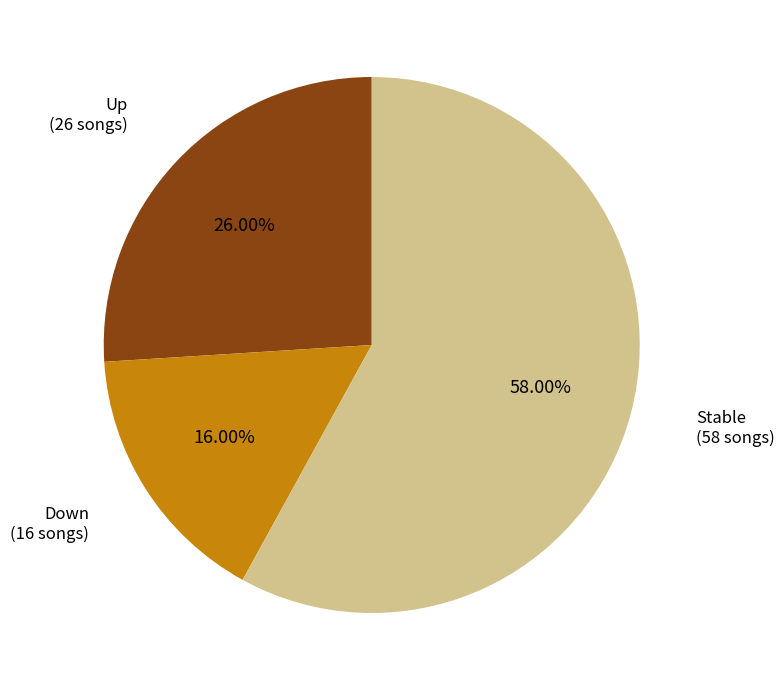

Is there a majority slice in this chart?

Yes